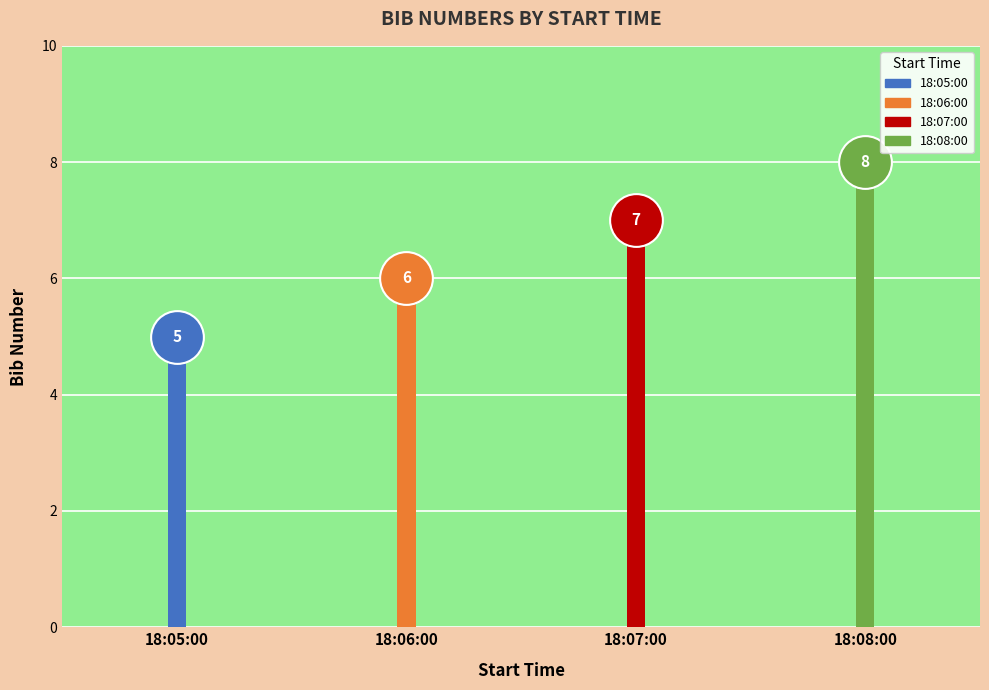

Does the chart contain any negative values?

No